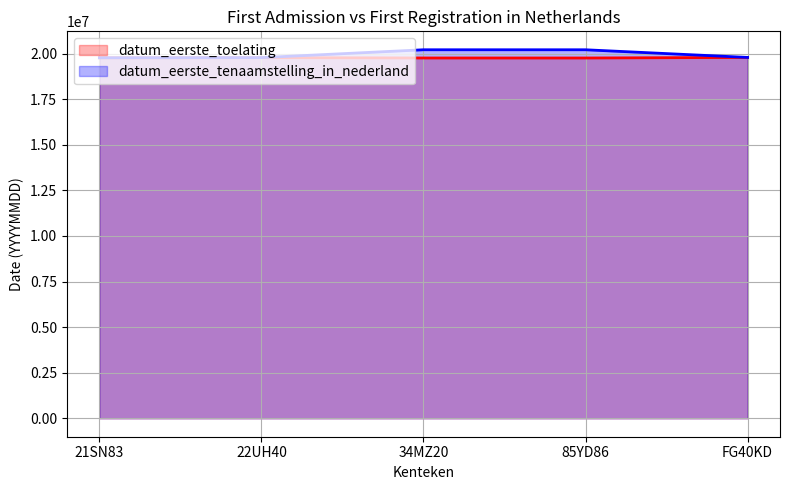

At which category does the chart reach its minimum across all series?

85YD86